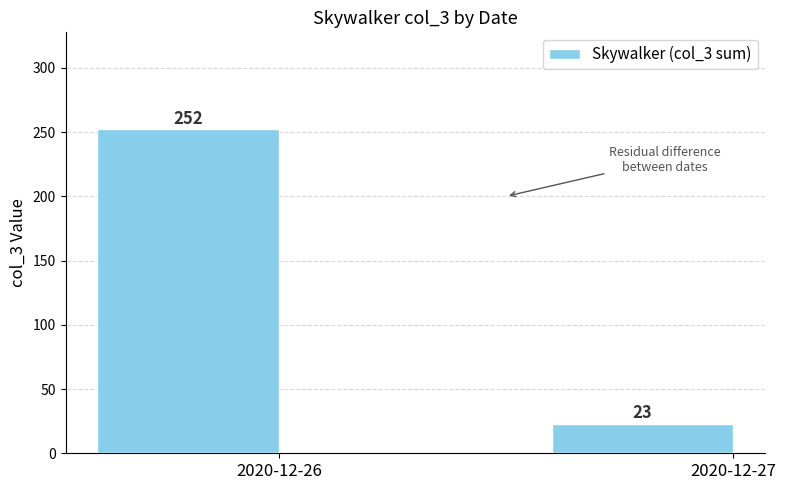

The value at 2020-12-26 is 447. True or false?

False